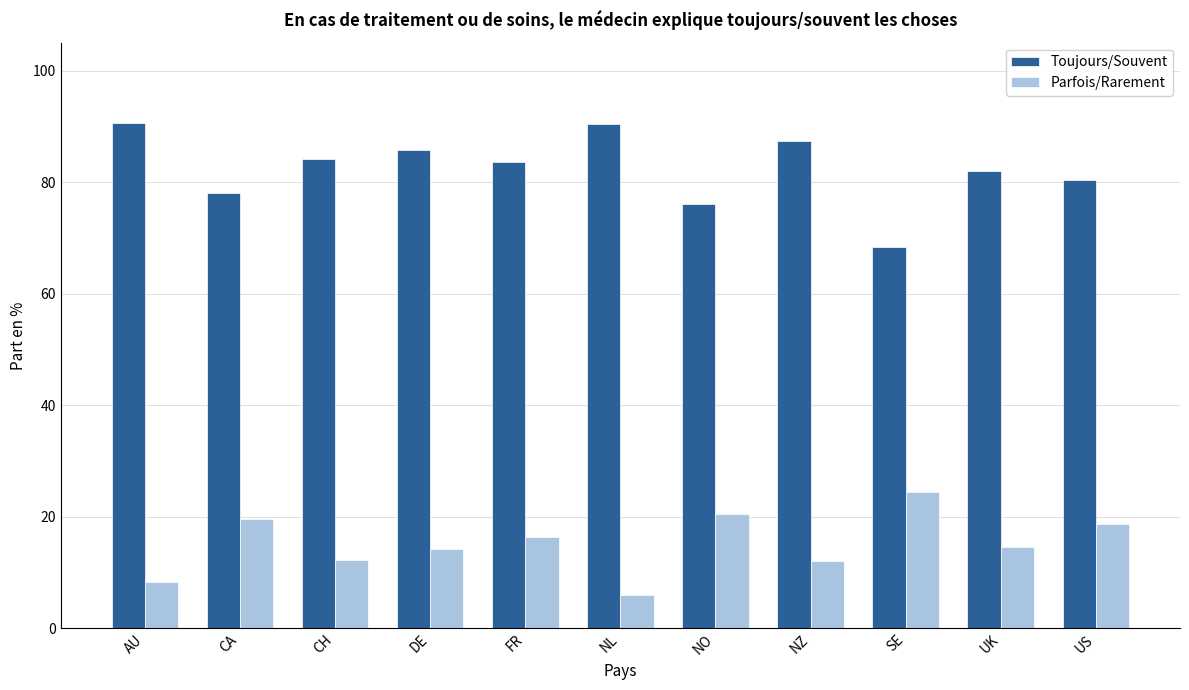

What is the difference between the second highest and second lowest values in the Toujours/Souvent series?

14.5